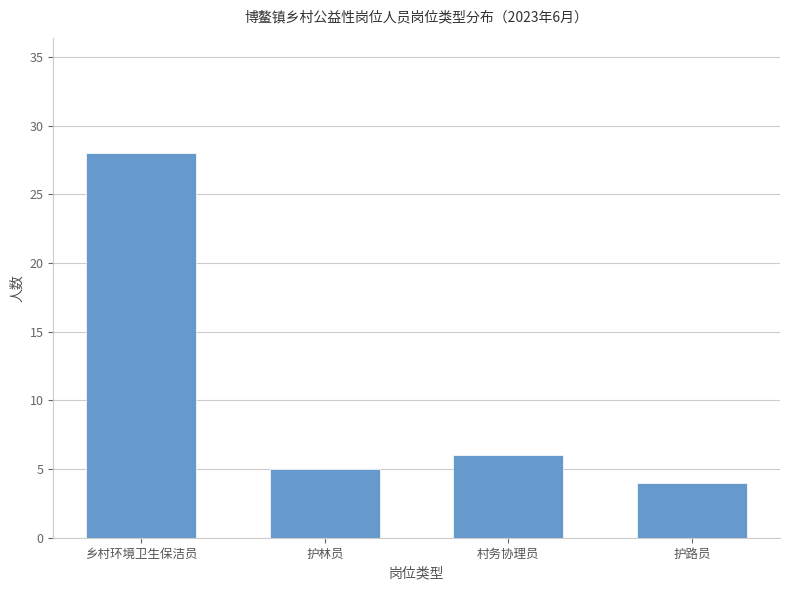

What position from the left is 乡村环境卫生保洁员?

1